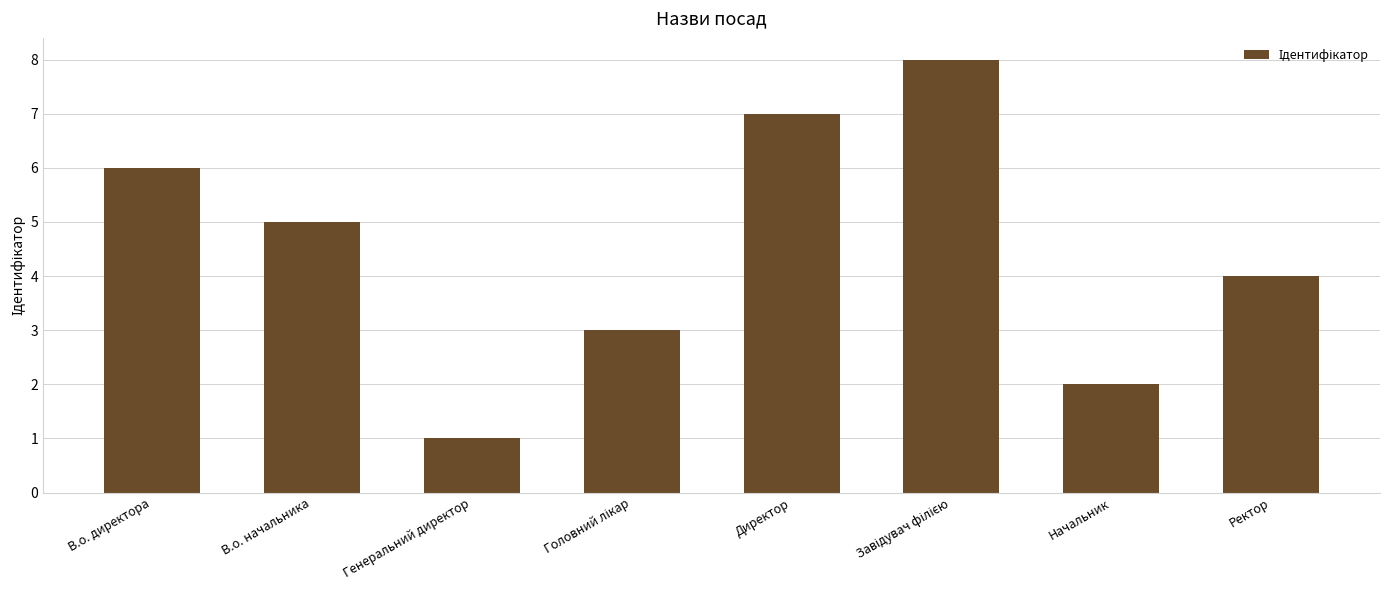

At which category does the chart reach its minimum across all series?

Генеральний директор